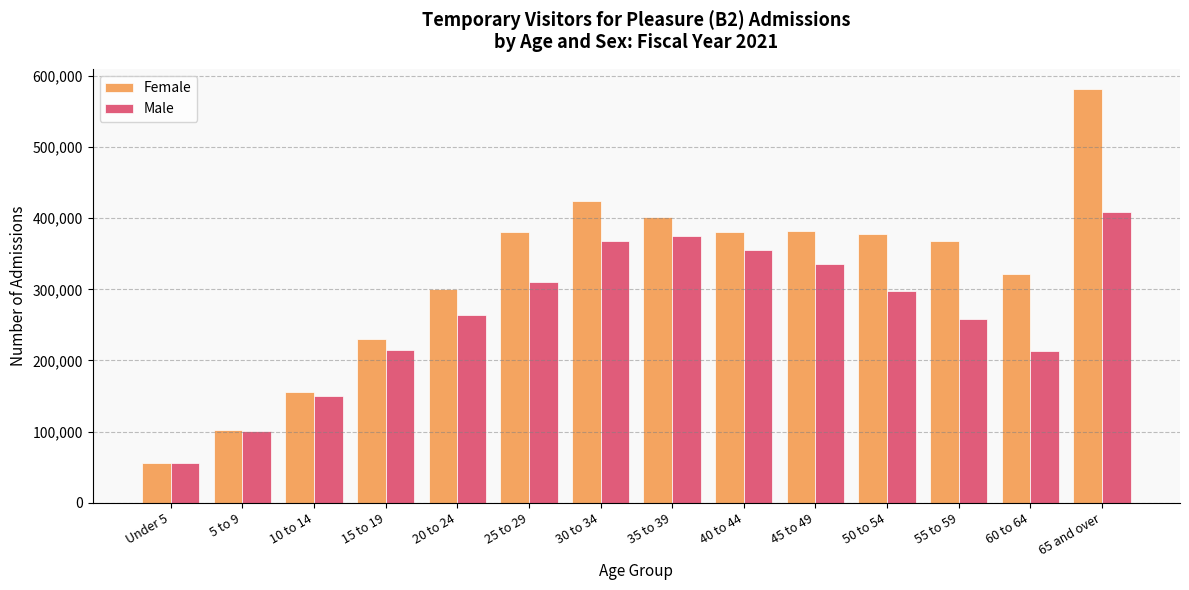

At how many categories does at least one series exceed 237900?

10